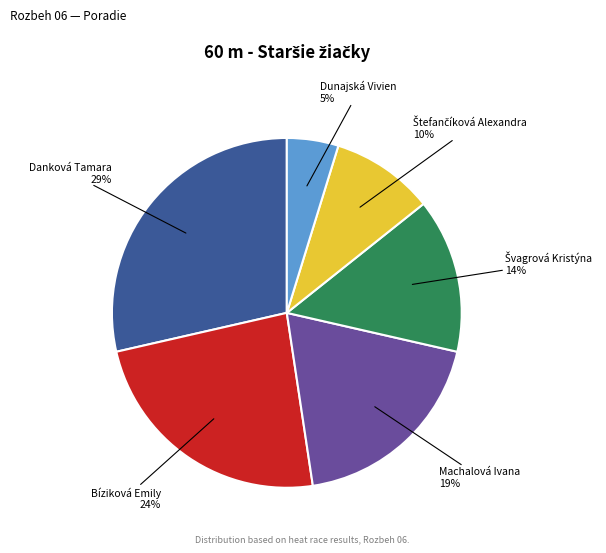

Count the number of slices in the pie.

6